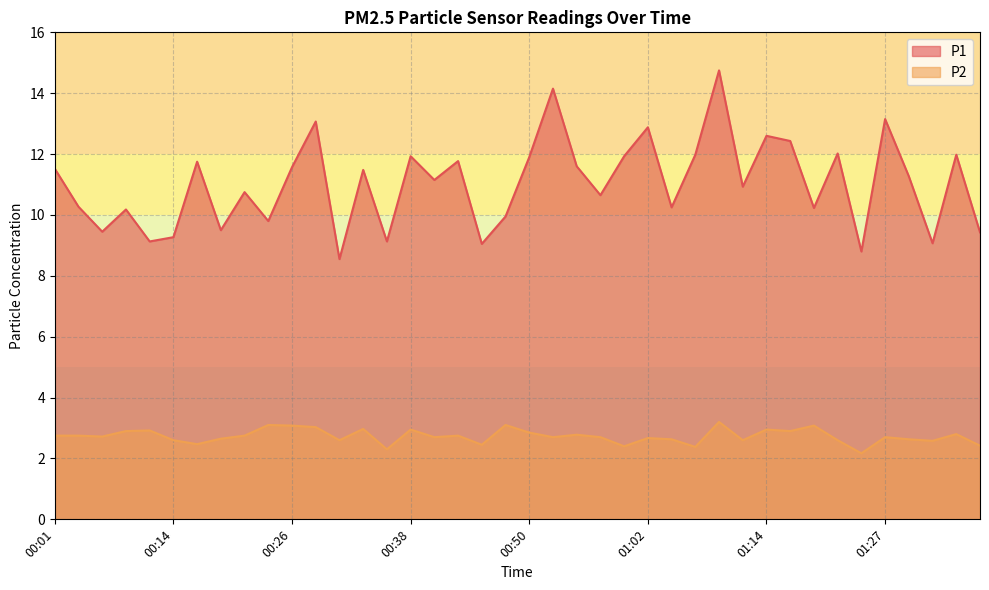

Reading left to right, extract all data points from this chart.

P1: 11.5	10.3	9.4	10.2	9.1	9.3	11.8	9.5	10.8	9.8	11.6	13.1	8.6	11.5	9.1	11.9	11.2	11.8	9.1	9.9	11.9	14.2	11.6	10.7	11.9	12.9	10.2	12.0	14.8	10.9	12.6	12.4	10.2	12.0	8.8	13.2	11.3	9.1	12.0	9.4
P2: 2.8	2.8	2.7	2.9	2.9	2.6	2.5	2.6	2.8	3.1	3.1	3.0	2.6	3.0	2.3	3.0	2.7	2.8	2.5	3.1	2.9	2.7	2.8	2.7	2.4	2.7	2.6	2.4	3.2	2.6	3.0	2.9	3.1	2.6	2.2	2.7	2.6	2.6	2.8	2.4